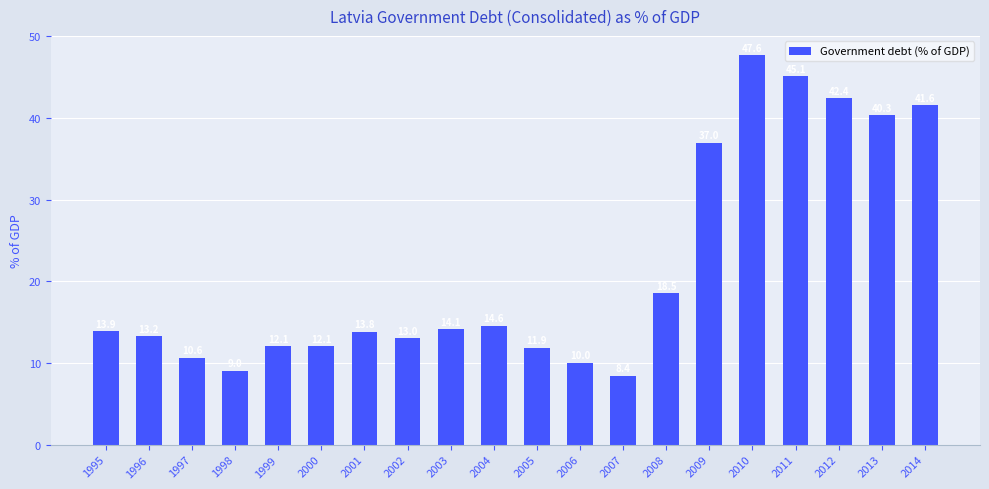

What value does the data have at 2001?

13.8